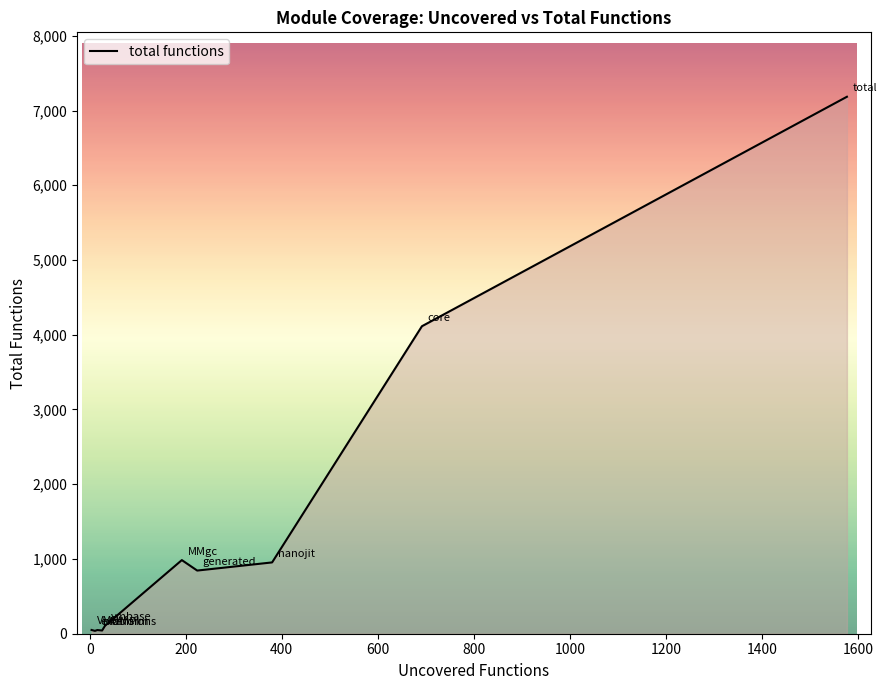

What is the maximum value shown in the chart?

7184